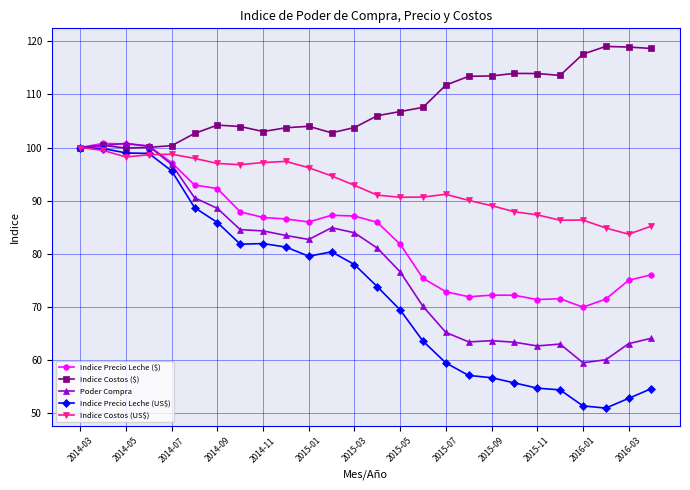

True or false: Indice Precio Leche ($) has more than 1 interior local peaks.

True